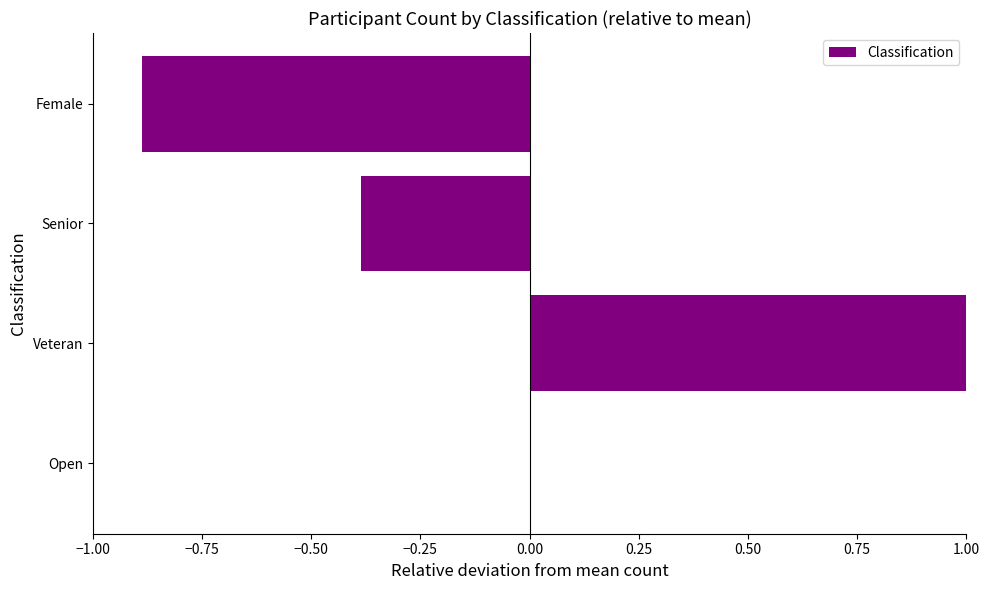

The chart shows a value of -0.9 at Female. True or false?

True